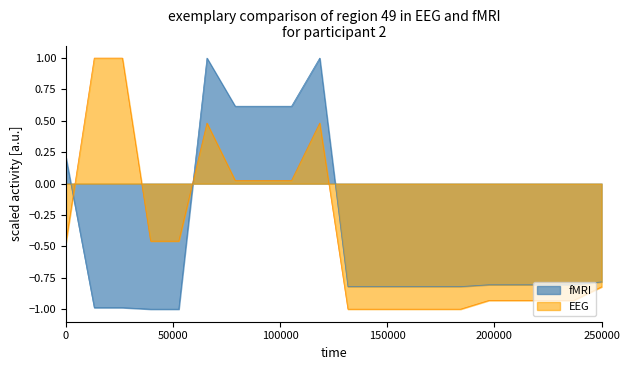

True or false: fMRI and EEG cross at least once.

True